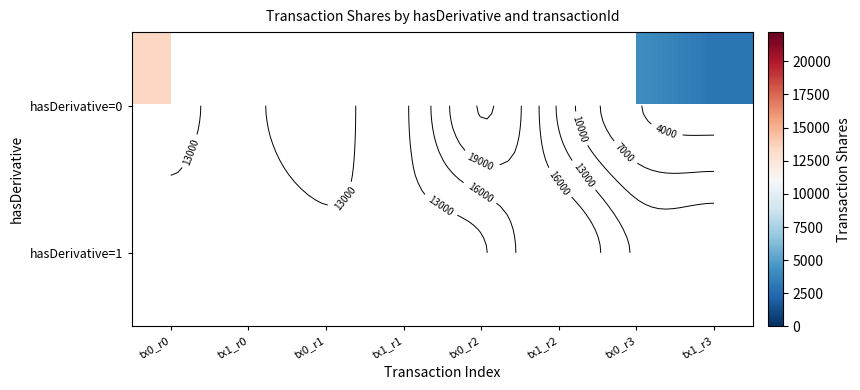

Between tx1_r0 and tx1_r1, which is larger?

tx1_r1